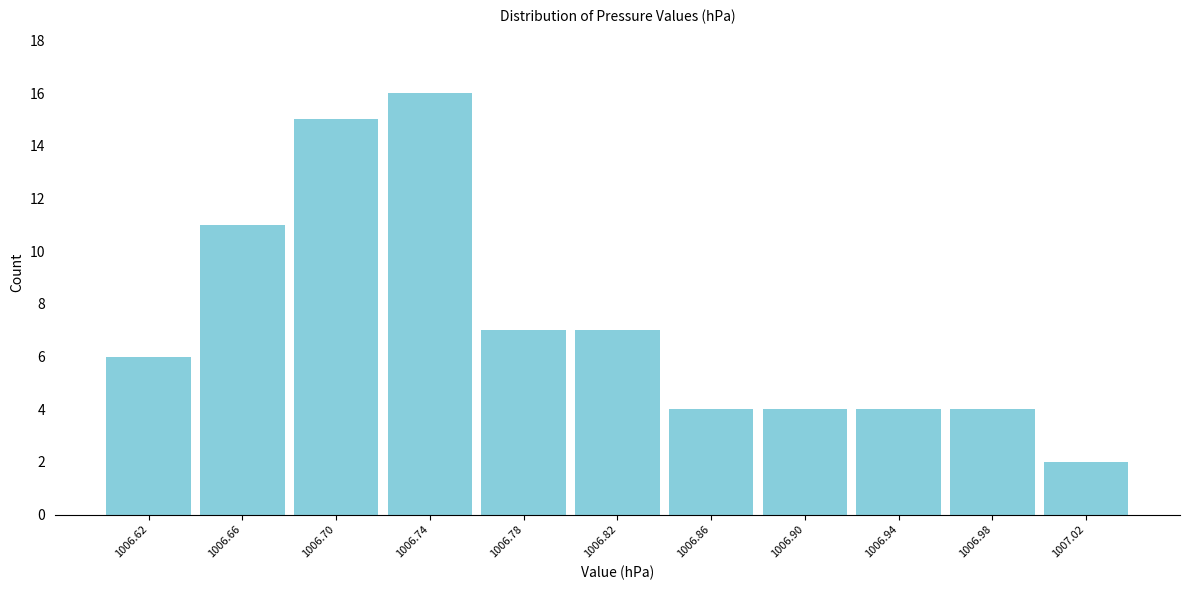

Reading left to right, list every bar in this chart as the range it spans on the x-axis followed by its height. The values are not printed on the chart, so give them approximately, as read against the axis.

1006.60 to 1006.64: 6
1006.64 to 1006.68: 11
1006.68 to 1006.72: 15
1006.72 to 1006.76: 16
1006.76 to 1006.80: 7
1006.80 to 1006.84: 7
1006.84 to 1006.88: 4
1006.88 to 1006.92: 4
1006.92 to 1006.96: 4
1006.96 to 1007.00: 4
1007.00 to 1007.04: 2